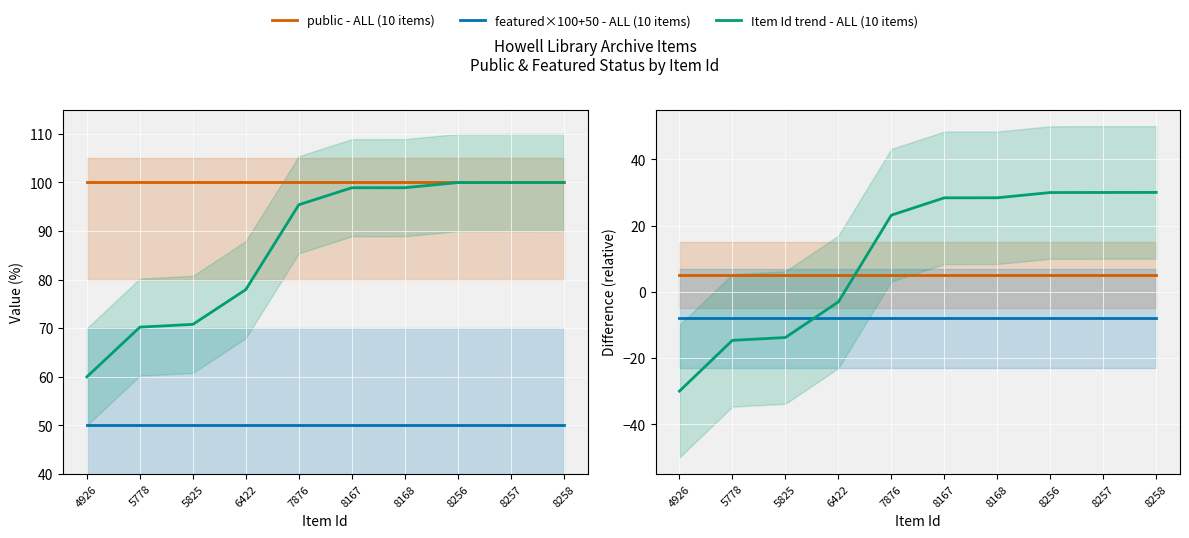

The value of Item Id trend - ALL (10 items) at 6422 is 78.0. True or false?

True